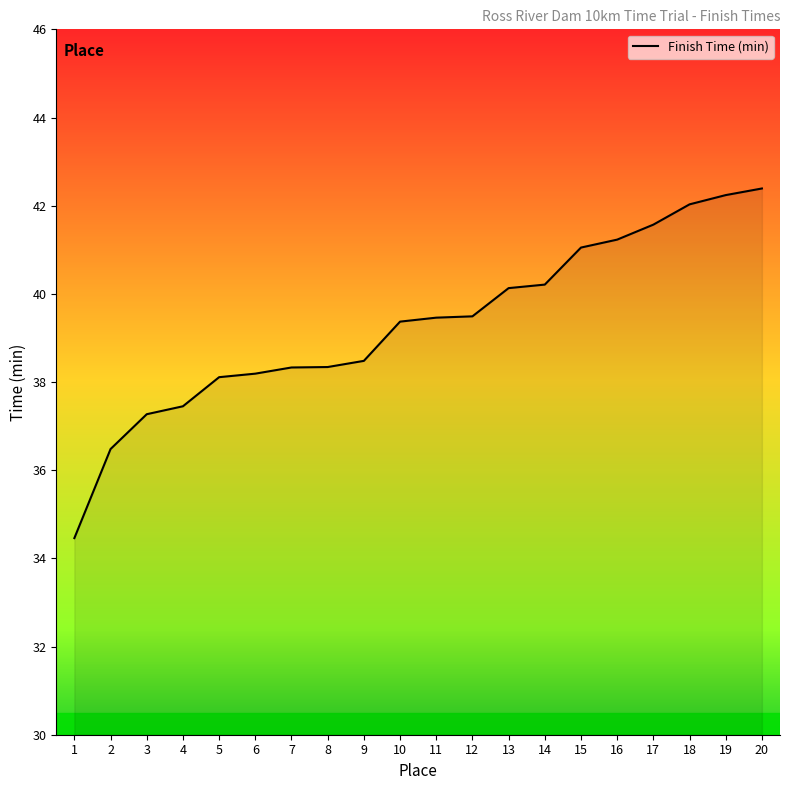

What is the difference between the values at 11 and 17?

2.1